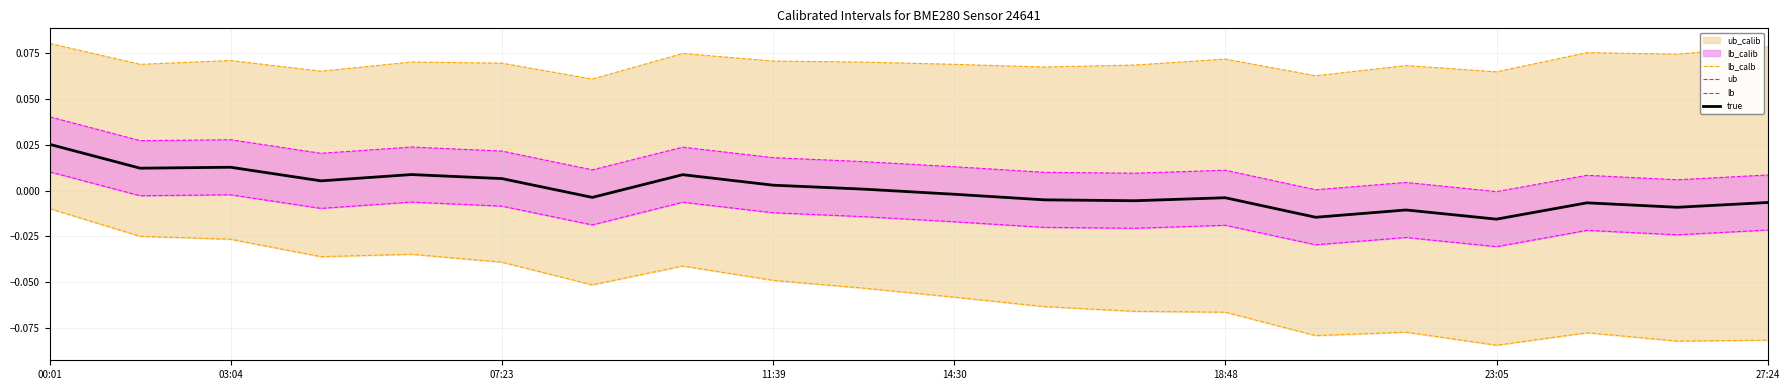

At which label does true reach its peak?

00:01